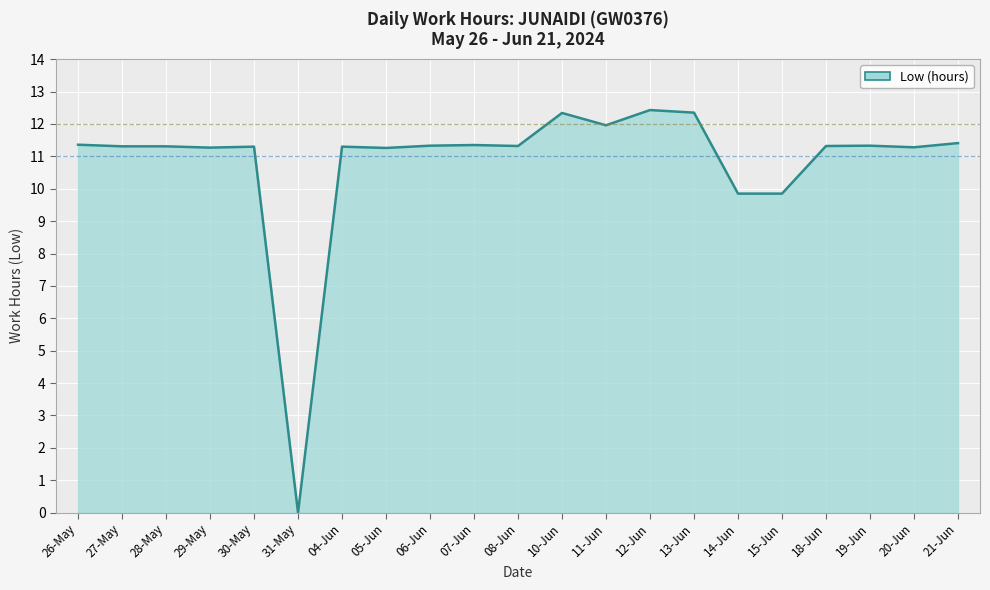

What value does the data have at 29-May?

11.3